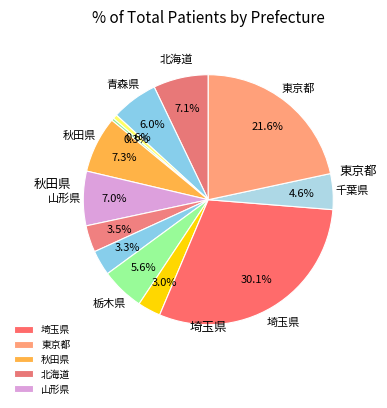

Count the number of slices in the pie.

13